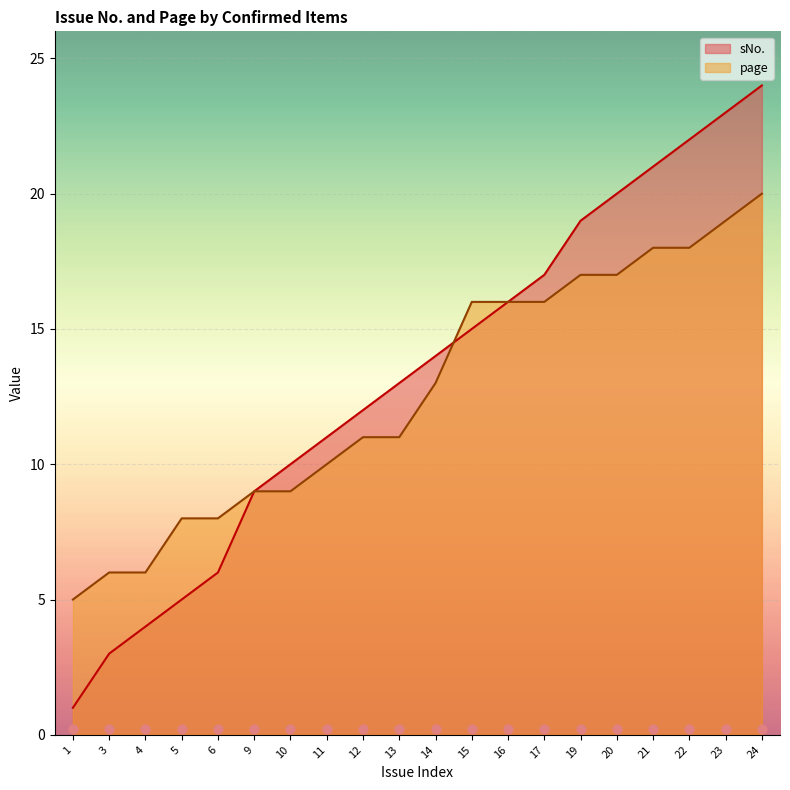

What are all the series names shown in the legend?

sNo., page